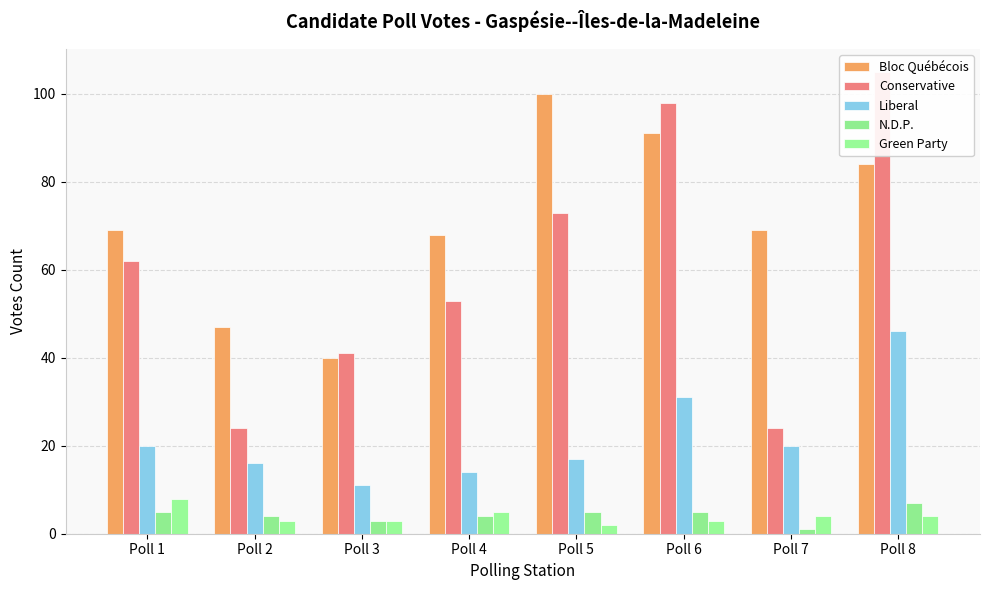

At how many categories does at least one series exceed 101?

1